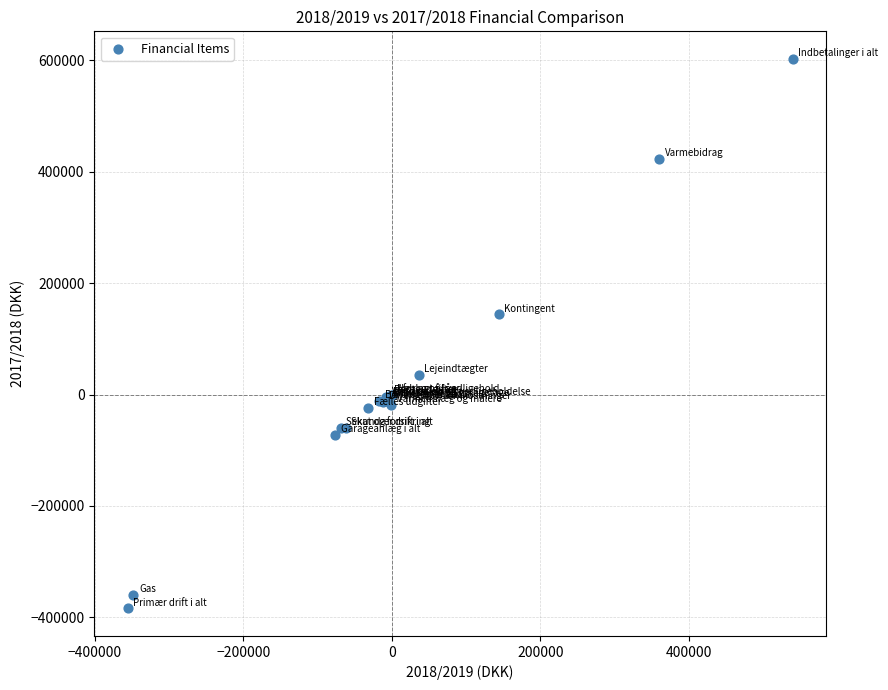

What Y value in the scatter plot is closest to 109459?

144000